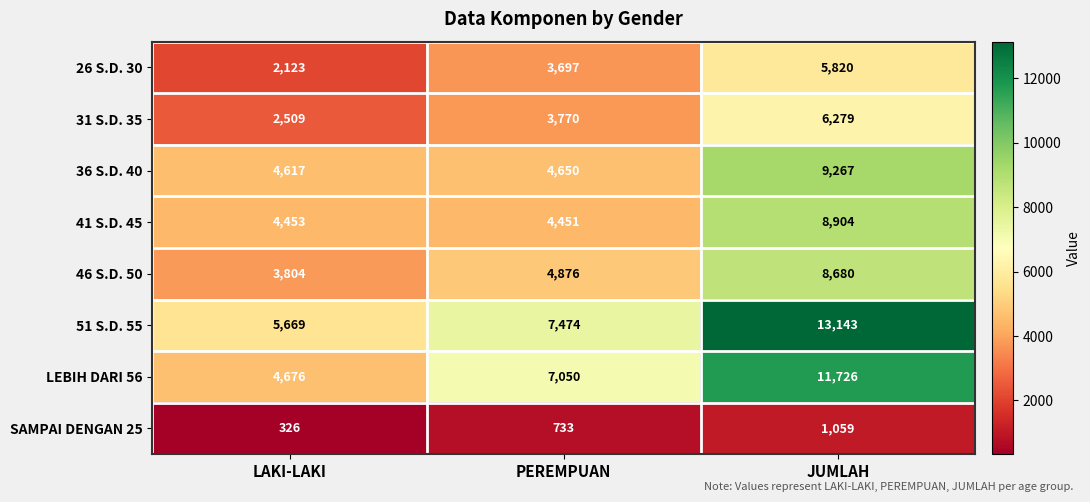

Rank the series by their maximum value, from lowest to highest.

SAMPAI DENGAN 25, 26 S.D. 30, 31 S.D. 35, 46 S.D. 50, 41 S.D. 45, 36 S.D. 40, LEBIH DARI 56, 51 S.D. 55